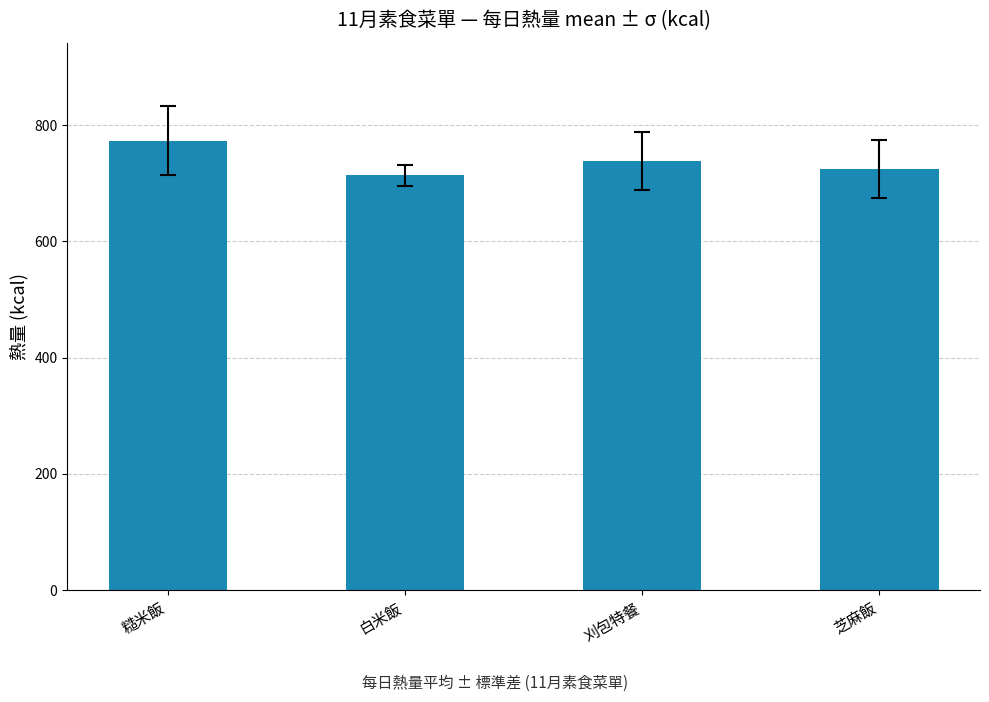

How many bars are there in total?

4